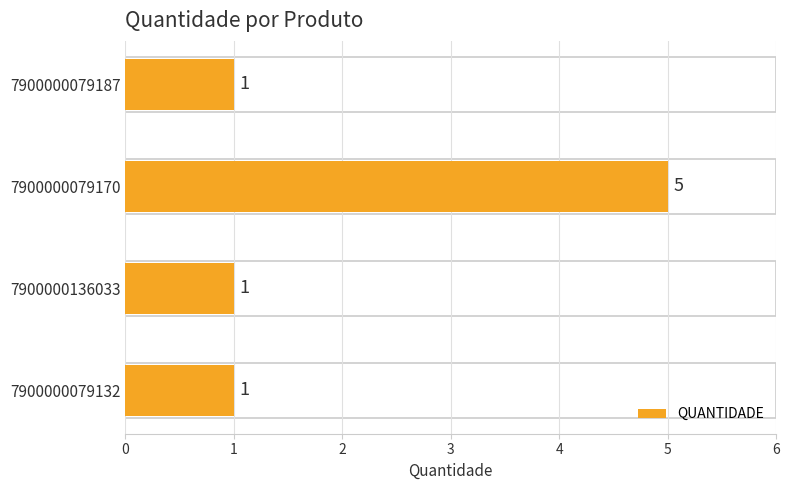

Reading top to bottom, transcribe all the data shown in this chart.

1	5	1	1